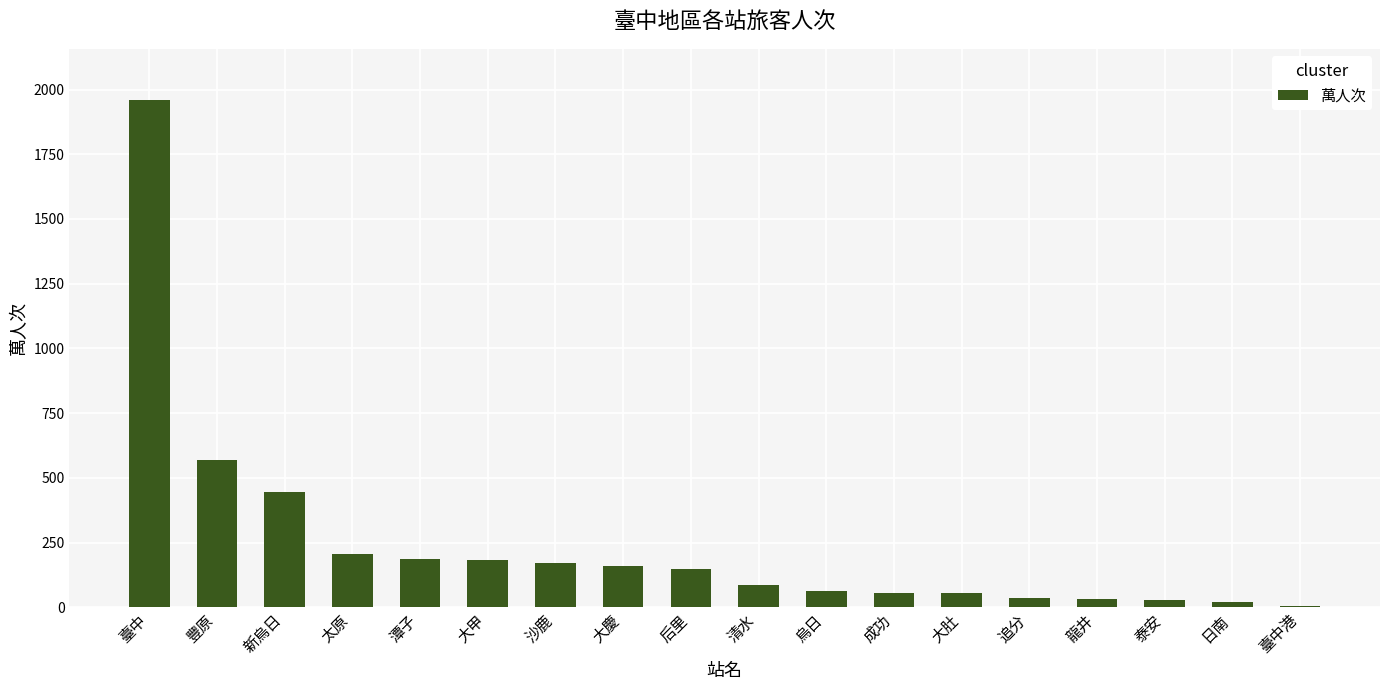

Read the value at 烏日.

61.2